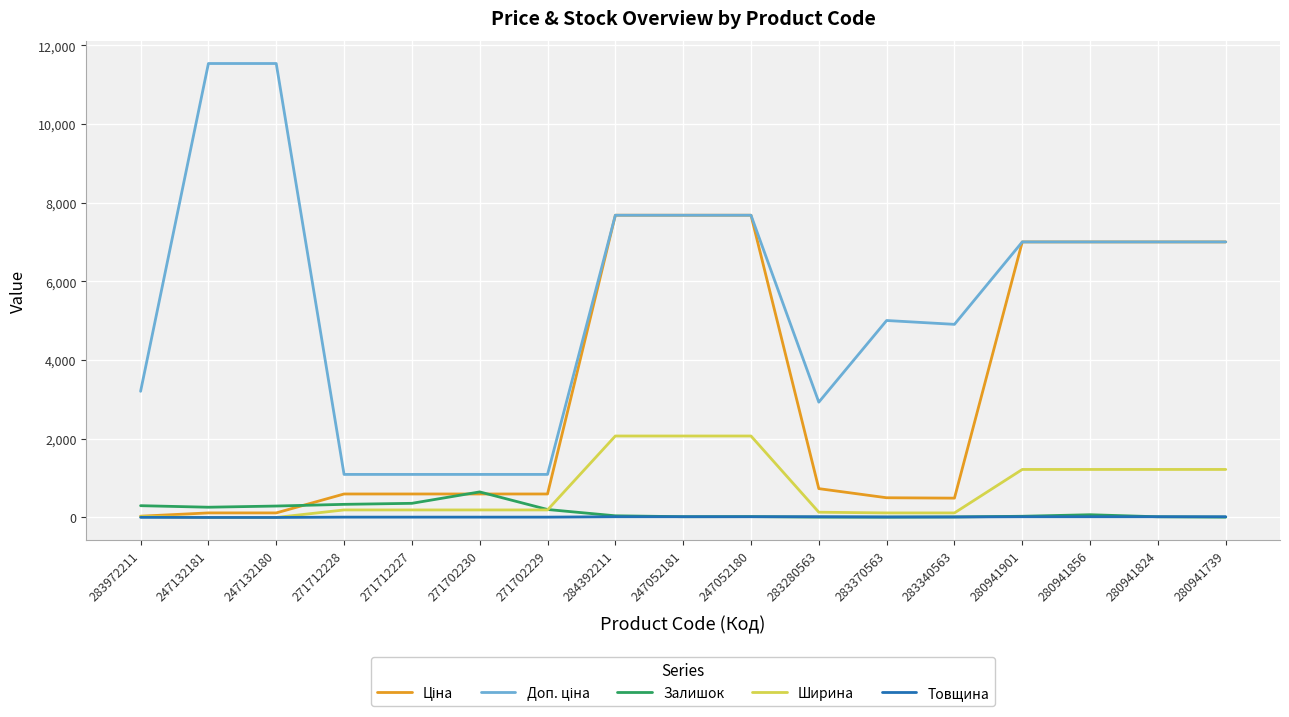

The value of Товщина at 283972211 is 2.0. True or false?

True